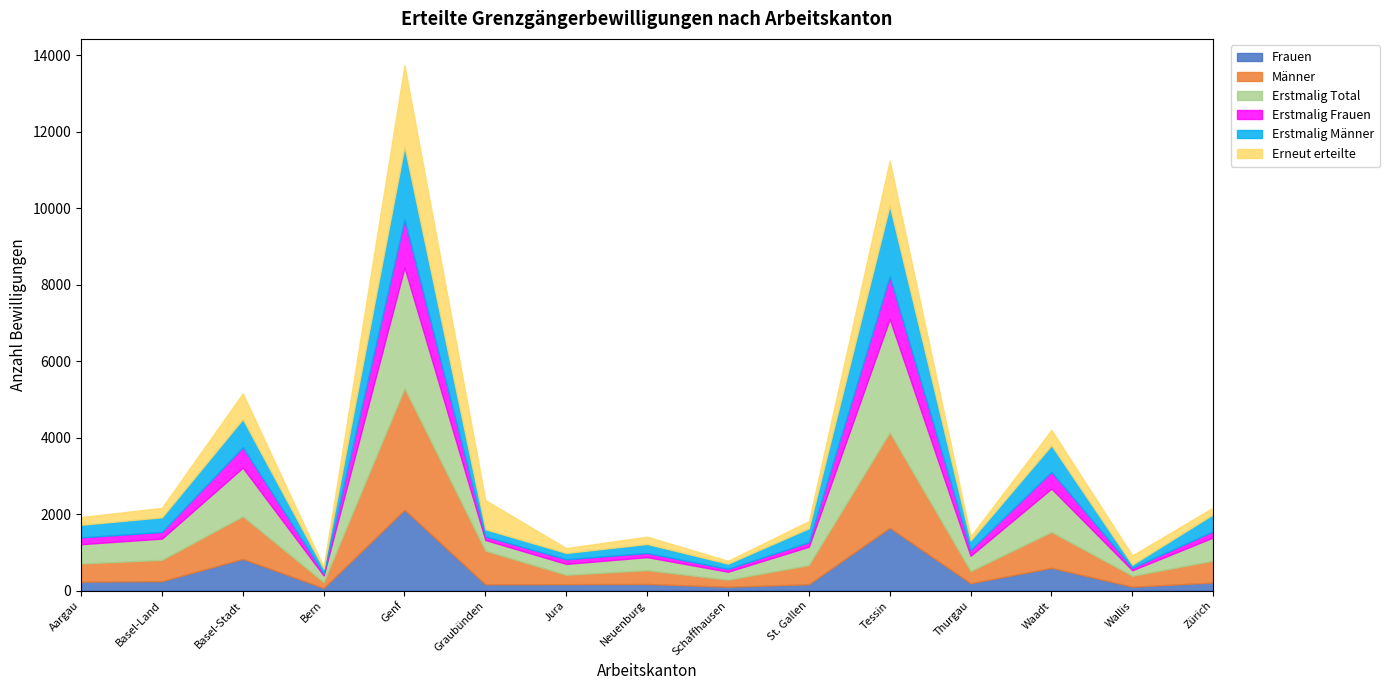

The Frauen series shows 59 at Aargau. True or false?

False